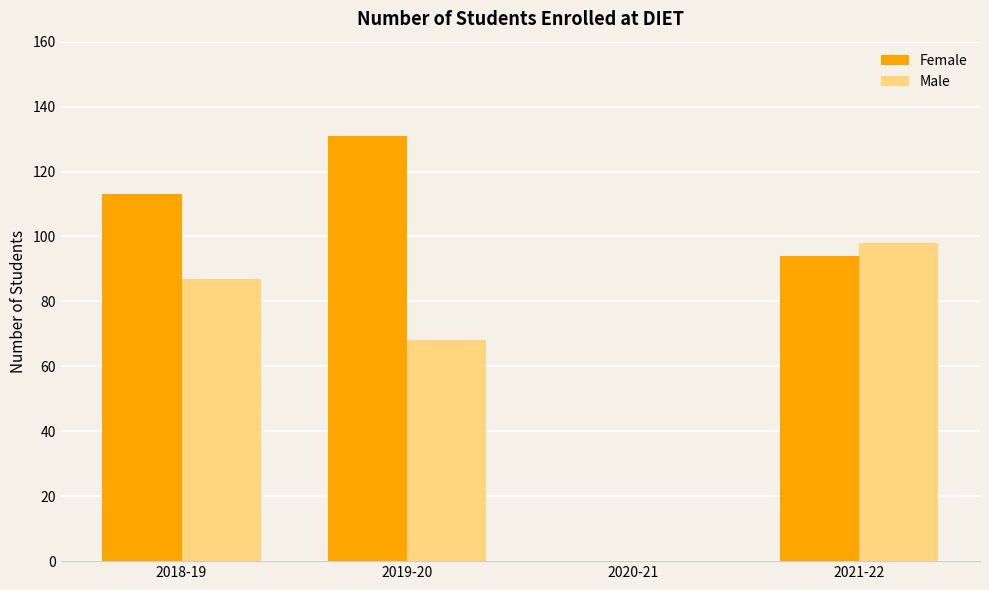

What is the greatest value displayed?

131